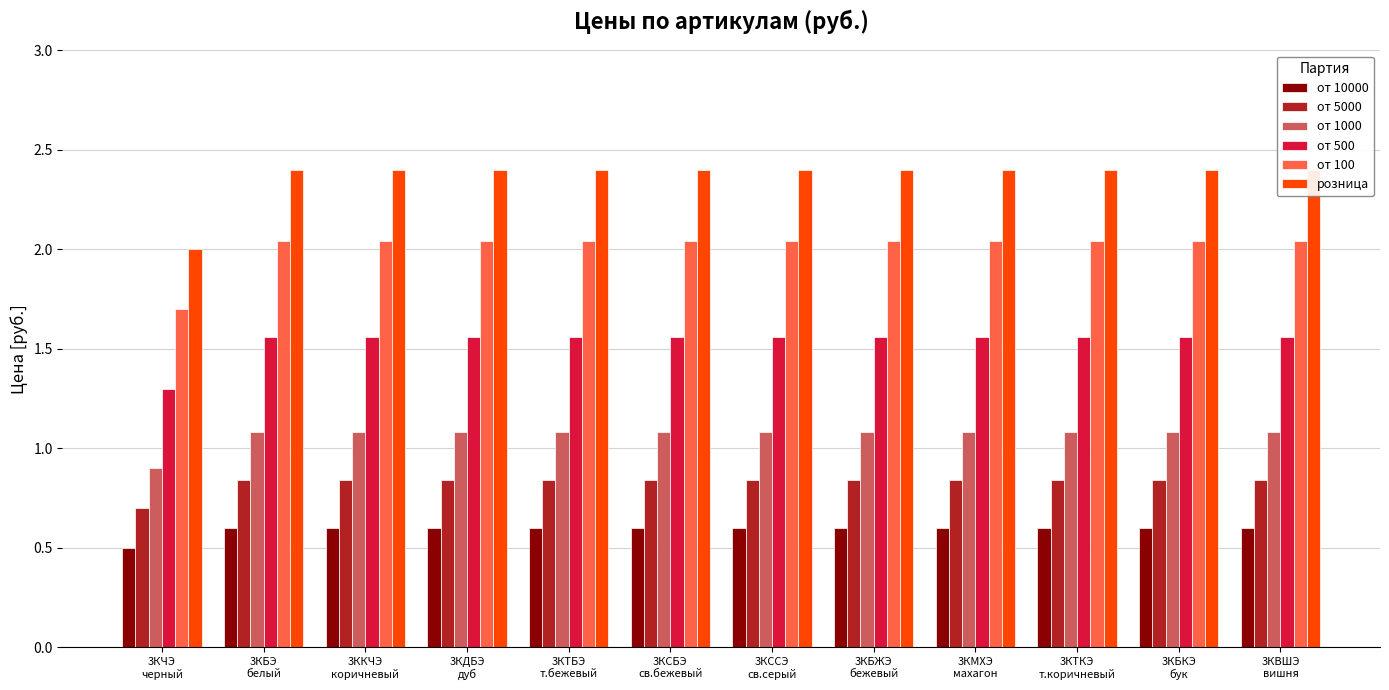

Reading left to right, what are all the values shown in this chart?

от 10000: 3КЧЭ
черный=0.5	3КБЭ
белый=0.6	3ККЧЭ
коричневый=0.6	3КДБЭ
дуб=0.6	3КТБЭ
т.бежевый=0.6	3КСБЭ
св.бежевый=0.6	3КССЭ
св.серый=0.6	3КБЖЭ
бежевый=0.6	3КМХЭ
махагон=0.6	3КТКЭ
т.коричневый=0.6	3КБКЭ
бук=0.6	3КВШЭ
вишня=0.6
от 5000: 3КЧЭ
черный=0.7	3КБЭ
белый=0.8	3ККЧЭ
коричневый=0.8	3КДБЭ
дуб=0.8	3КТБЭ
т.бежевый=0.8	3КСБЭ
св.бежевый=0.8	3КССЭ
св.серый=0.8	3КБЖЭ
бежевый=0.8	3КМХЭ
махагон=0.8	3КТКЭ
т.коричневый=0.8	3КБКЭ
бук=0.8	3КВШЭ
вишня=0.8
от 1000: 3КЧЭ
черный=0.9	3КБЭ
белый=1.1	3ККЧЭ
коричневый=1.1	3КДБЭ
дуб=1.1	3КТБЭ
т.бежевый=1.1	3КСБЭ
св.бежевый=1.1	3КССЭ
св.серый=1.1	3КБЖЭ
бежевый=1.1	3КМХЭ
махагон=1.1	3КТКЭ
т.коричневый=1.1	3КБКЭ
бук=1.1	3КВШЭ
вишня=1.1
от 500: 3КЧЭ
черный=1.3	3КБЭ
белый=1.6	3ККЧЭ
коричневый=1.6	3КДБЭ
дуб=1.6	3КТБЭ
т.бежевый=1.6	3КСБЭ
св.бежевый=1.6	3КССЭ
св.серый=1.6	3КБЖЭ
бежевый=1.6	3КМХЭ
махагон=1.6	3КТКЭ
т.коричневый=1.6	3КБКЭ
бук=1.6	3КВШЭ
вишня=1.6
от 100: 3КЧЭ
черный=1.7	3КБЭ
белый=2.0	3ККЧЭ
коричневый=2.0	3КДБЭ
дуб=2.0	3КТБЭ
т.бежевый=2.0	3КСБЭ
св.бежевый=2.0	3КССЭ
св.серый=2.0	3КБЖЭ
бежевый=2.0	3КМХЭ
махагон=2.0	3КТКЭ
т.коричневый=2.0	3КБКЭ
бук=2.0	3КВШЭ
вишня=2.0
розница: 3КЧЭ
черный=2.0	3КБЭ
белый=2.4	3ККЧЭ
коричневый=2.4	3КДБЭ
дуб=2.4	3КТБЭ
т.бежевый=2.4	3КСБЭ
св.бежевый=2.4	3КССЭ
св.серый=2.4	3КБЖЭ
бежевый=2.4	3КМХЭ
махагон=2.4	3КТКЭ
т.коричневый=2.4	3КБКЭ
бук=2.4	3КВШЭ
вишня=2.4